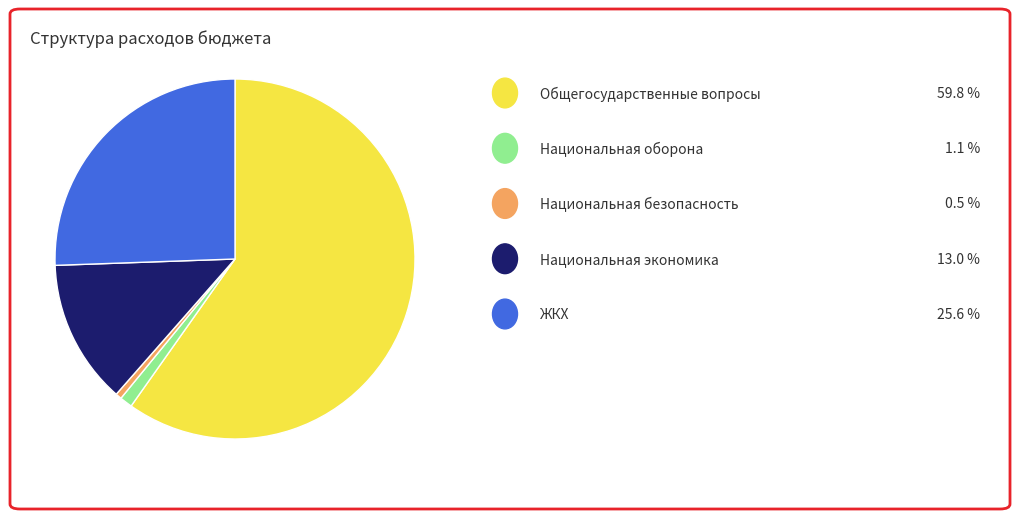

Is there a majority slice in this chart?

Yes